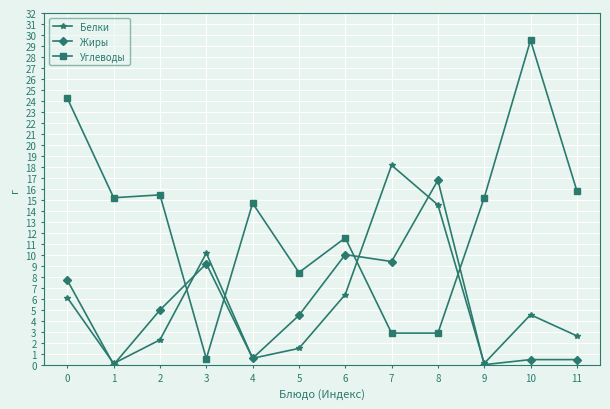

What is the approximate value of Углеводы at 1?

15.2